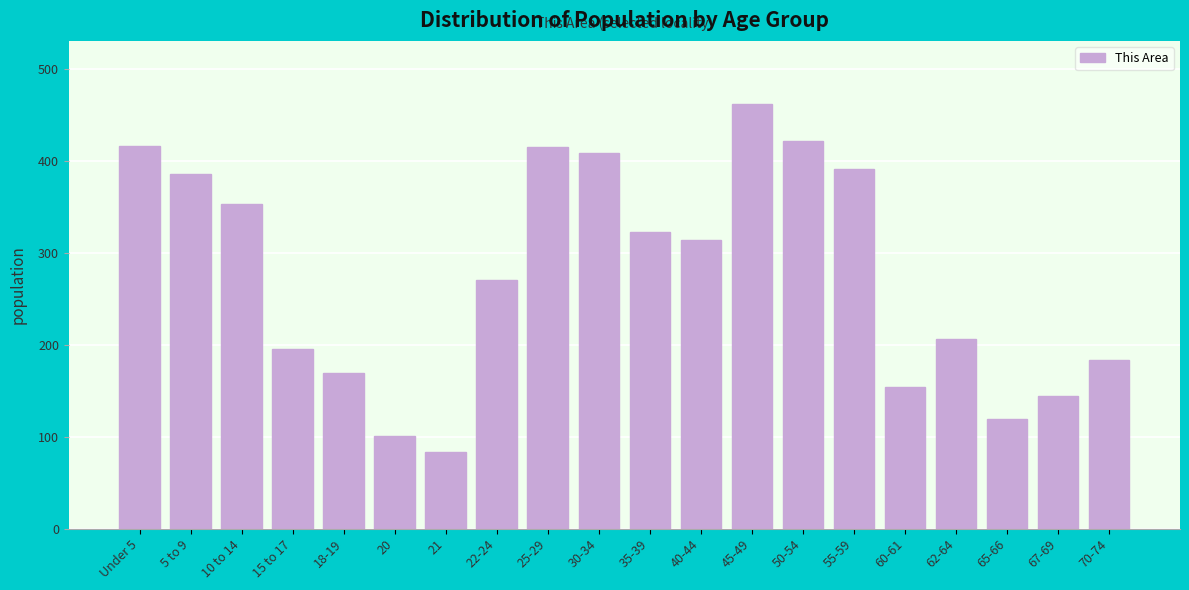

What value does the data have at 22-24, to the nearest 50?

250